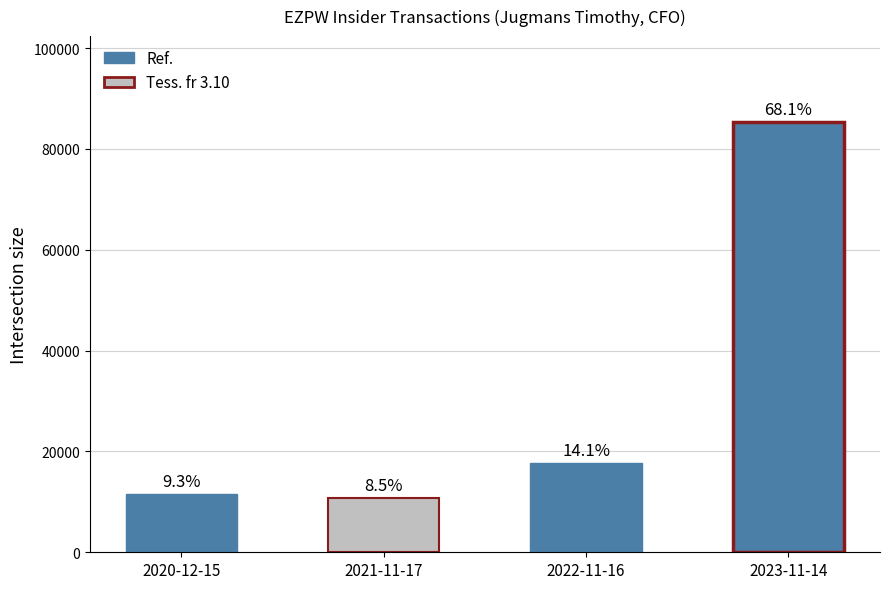

What is the sum of the values at 2020-12-15 and 2023-11-14?

96932